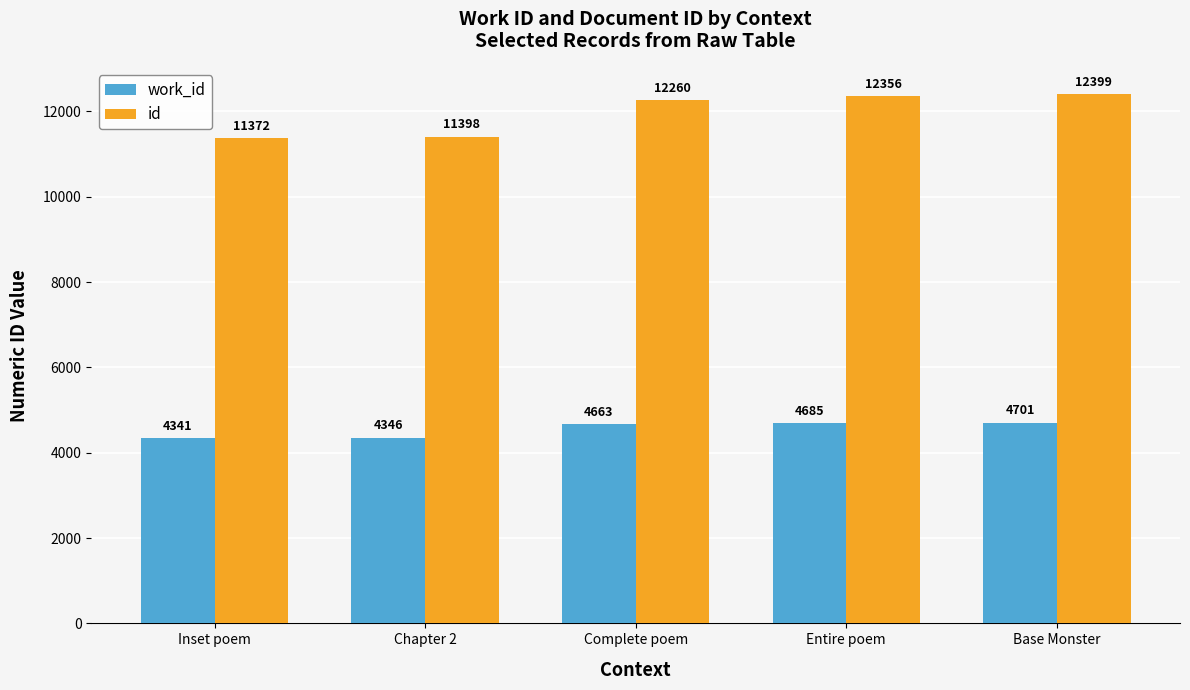

What is the approximate value of work_id at Entire poem, to the nearest 5?

4685